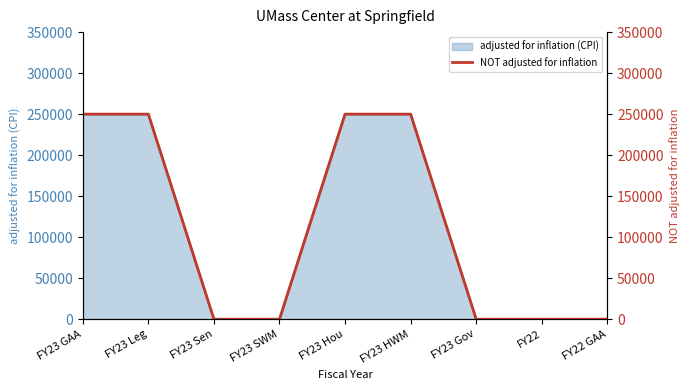

Reading left to right, extract all data points from this chart.

250000	250000	0	0	250000	250000	0	0	0